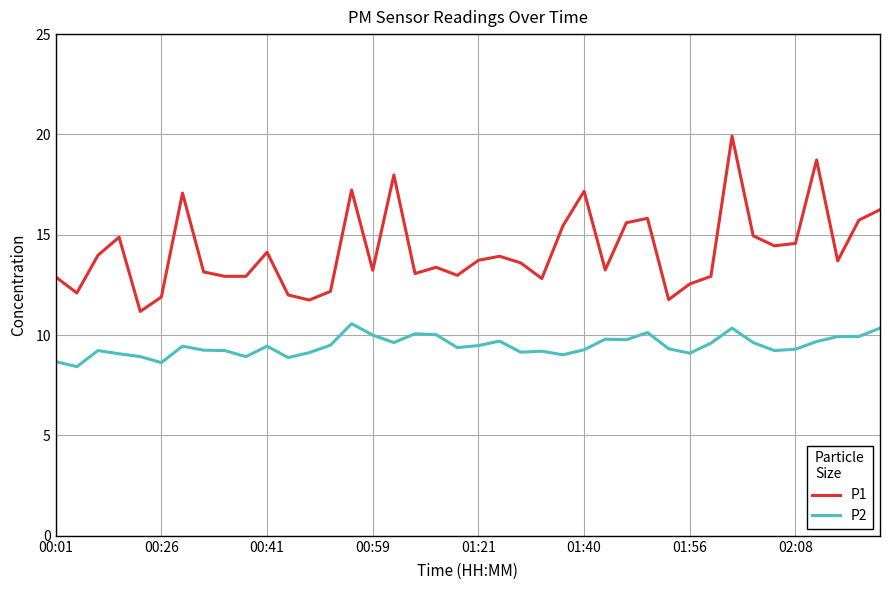

What is the highest value of the P1 series?

19.9